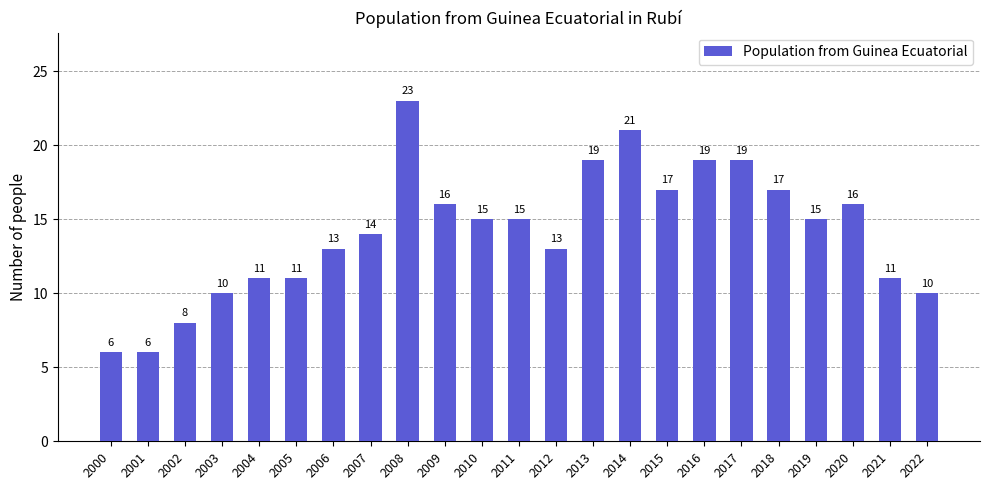

What is the value of the 2nd bar from the left?

6